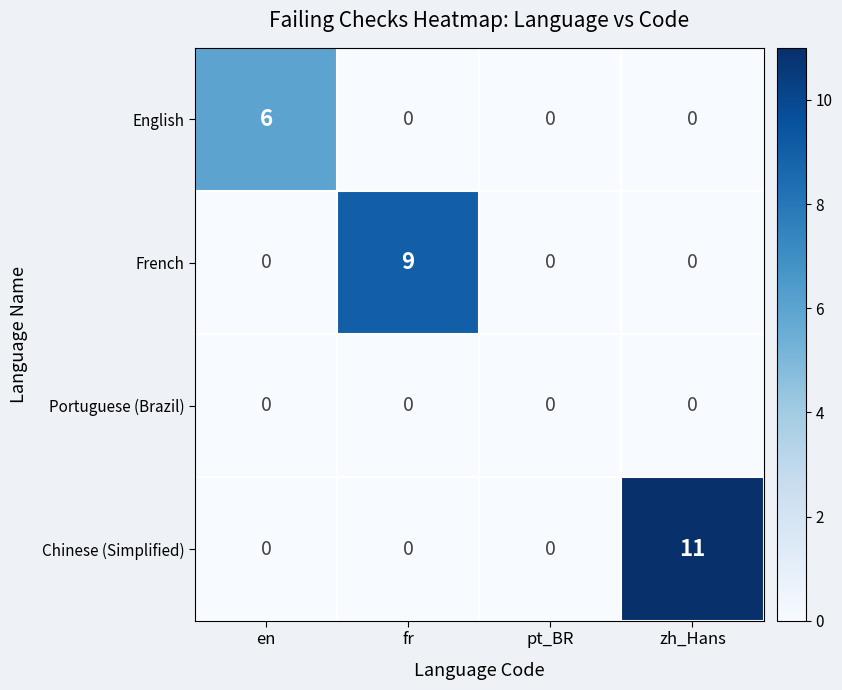

What is the average value of the Chinese (Simplified) series?

3